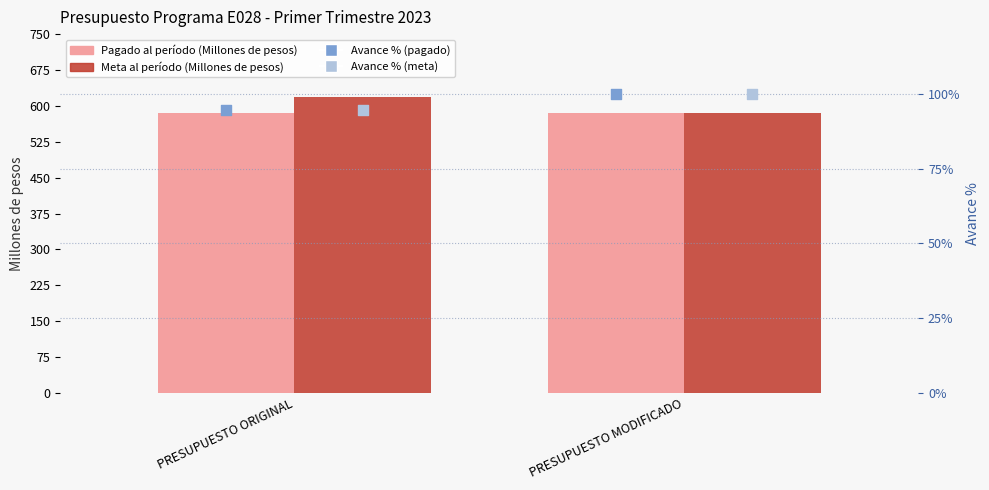

At how many categories does at least one series exceed 220?

2